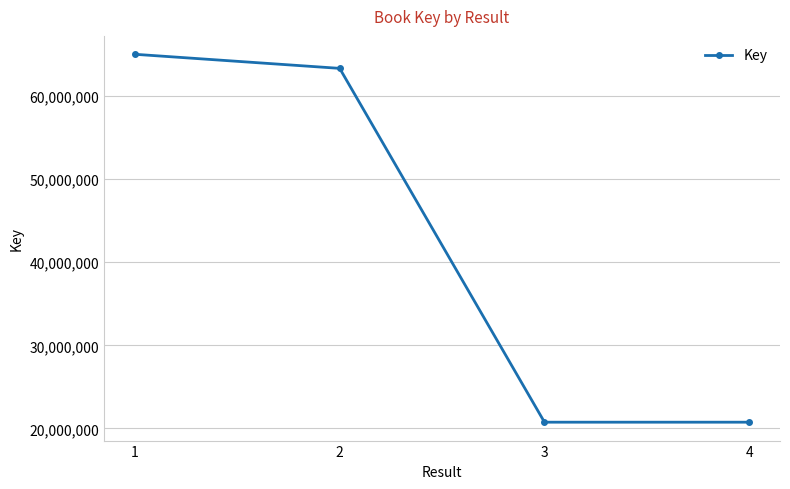

How many data points are less than 63319427?

2